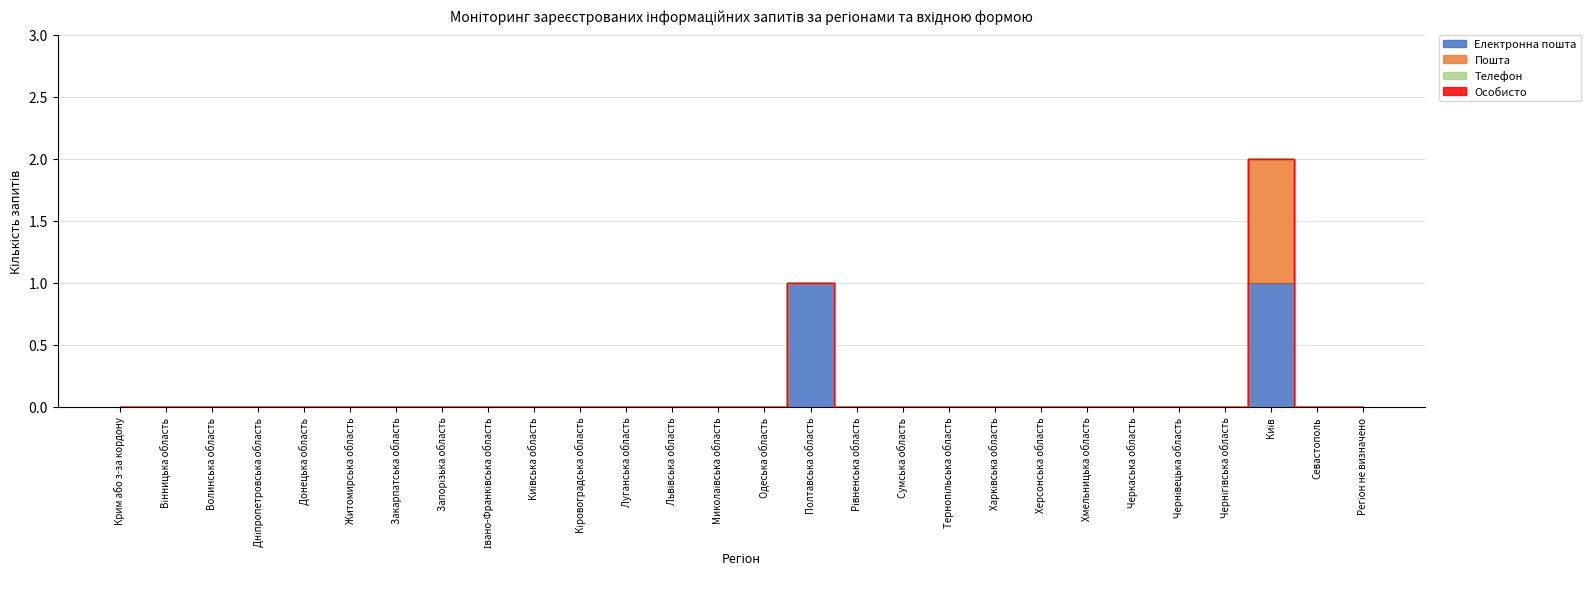

How many data points does each series have?

28